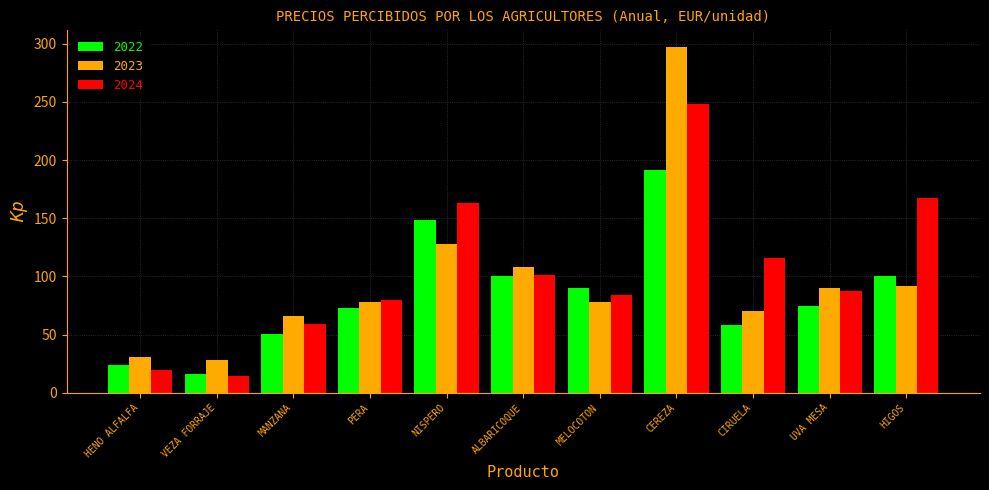

Are the bars horizontal?

No